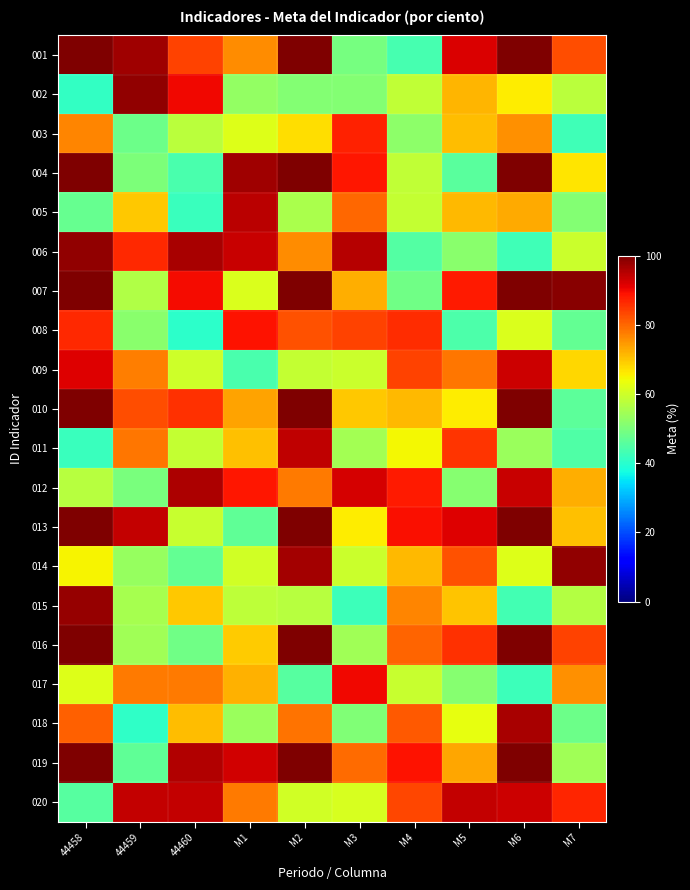

Rank the series at M2 from highest to lowest value.

001, 004, 007, 010, 013, 016, 019, 014, 011, 008, 018, 012, 006, 003, 020, 009, 015, 005, 002, 017